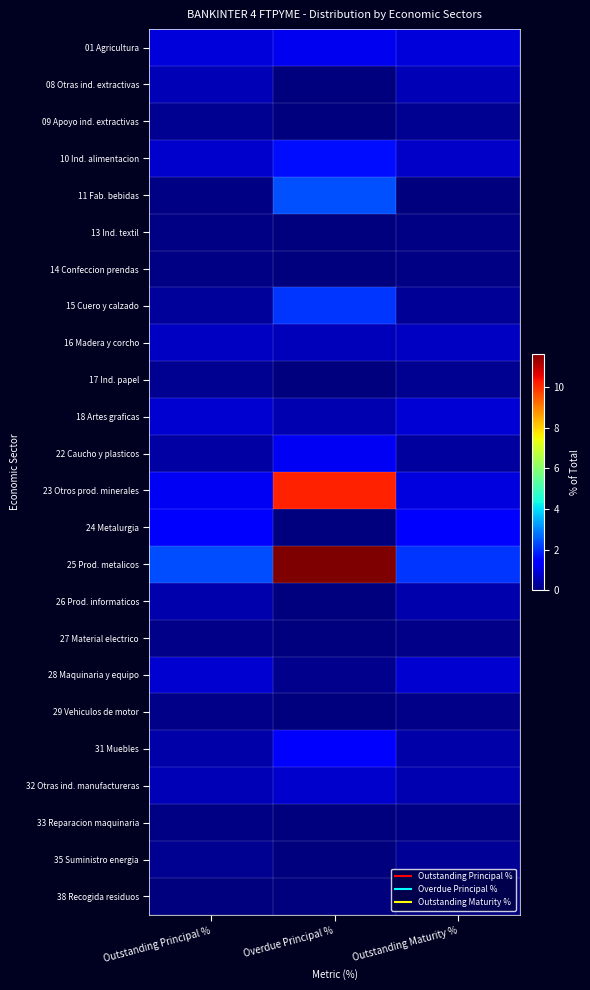

Which has a higher value, Outstanding Maturity % or Overdue Principal %?

Overdue Principal %